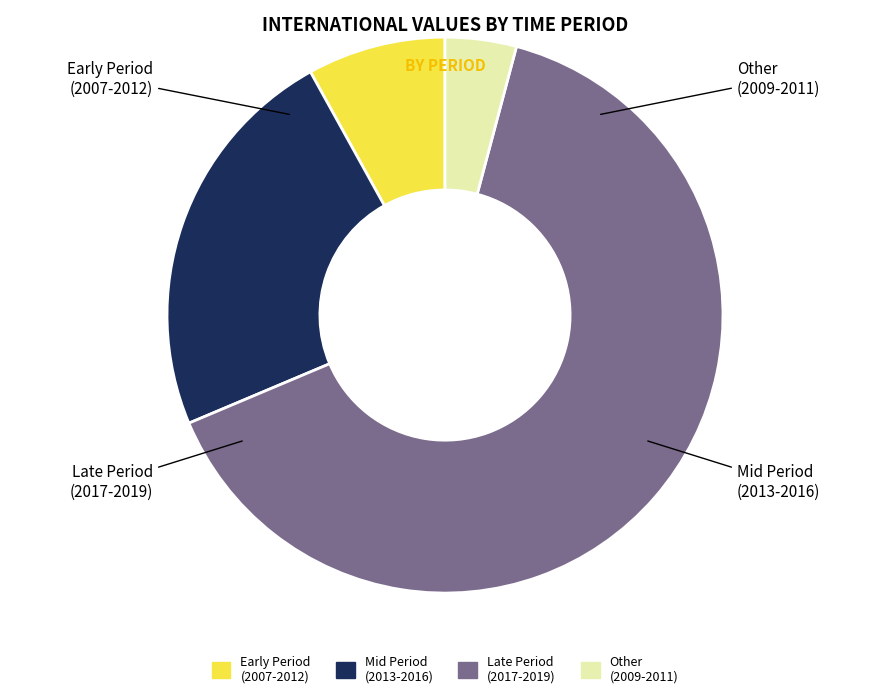

Is there any slice that represents more than half of the pie?

Yes